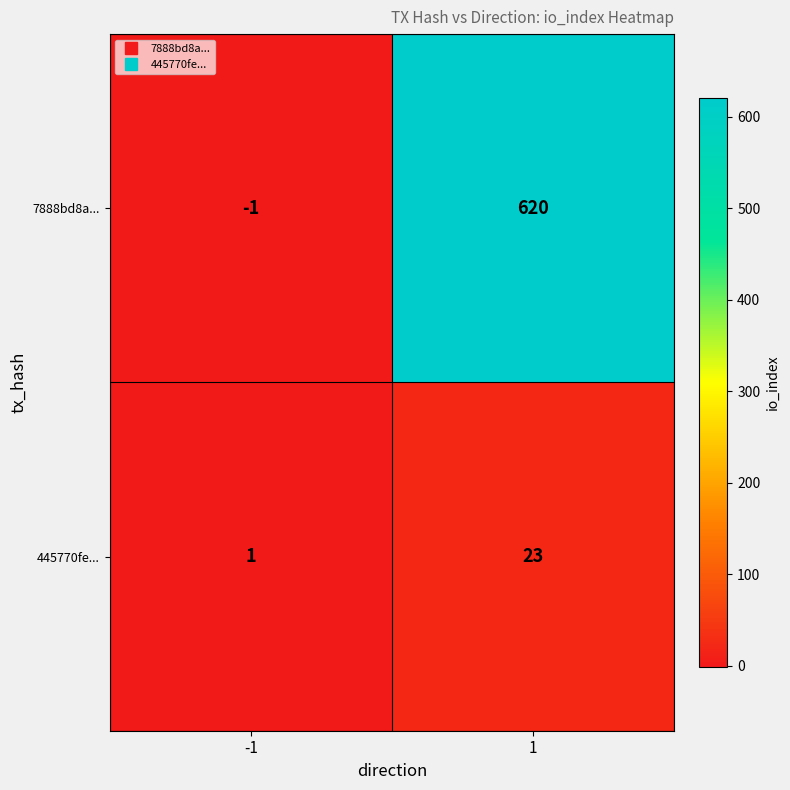

What is the highest value of the 445770fe... series?

23